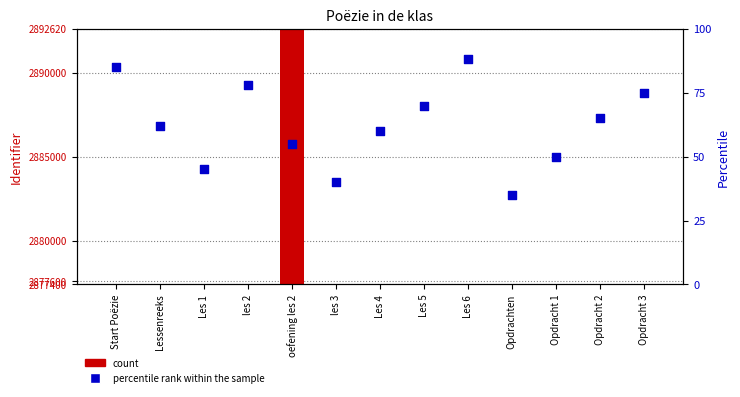

At how many categories does at least one series exceed 3157?

1